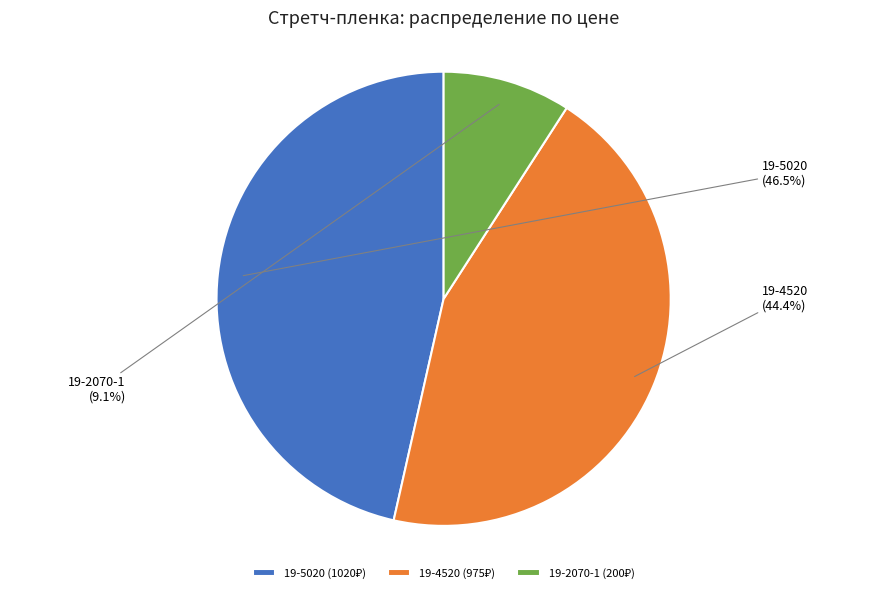

The 19-4520 slice represents 30% of the pie. True or false?

False